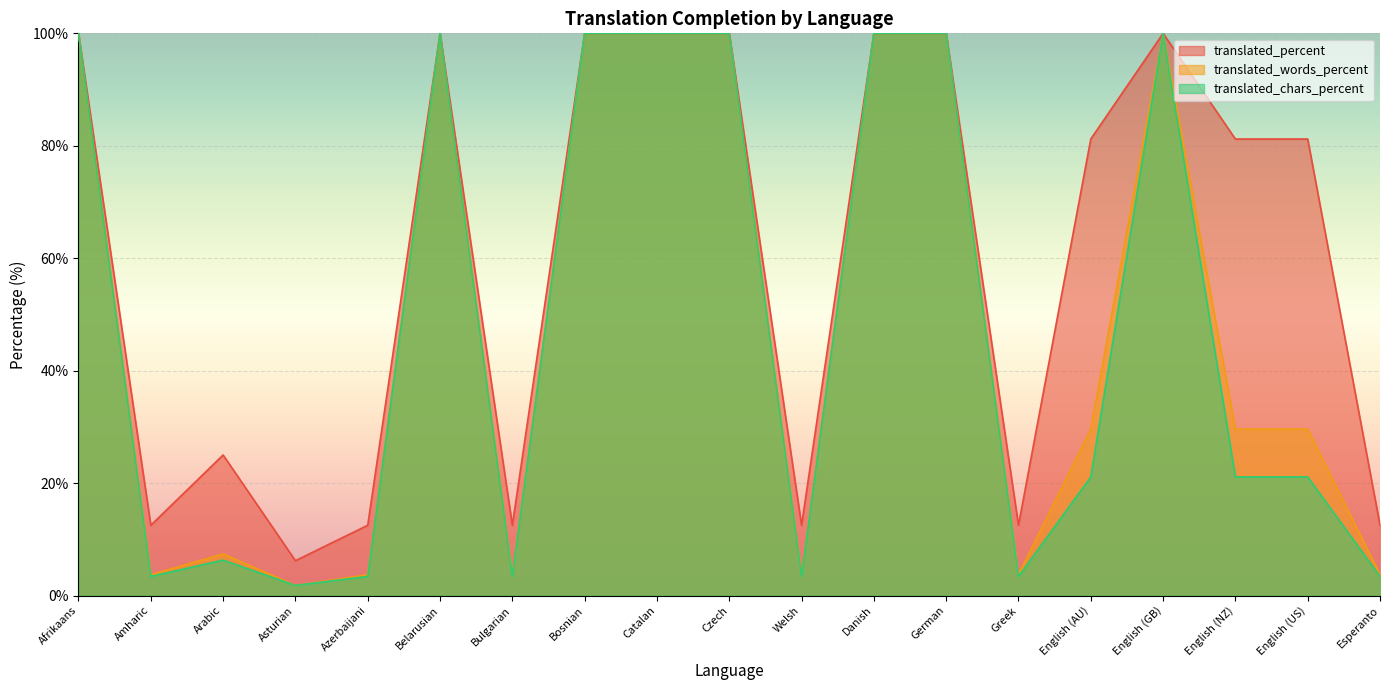

The translated_percent series shows 2.4 at Asturian. True or false?

False